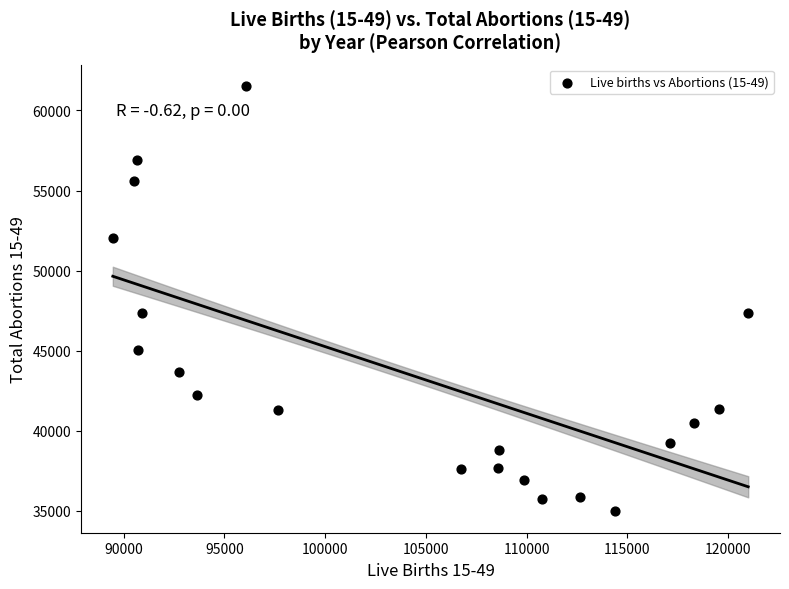

What is the range of X values (max minus min)?

31541